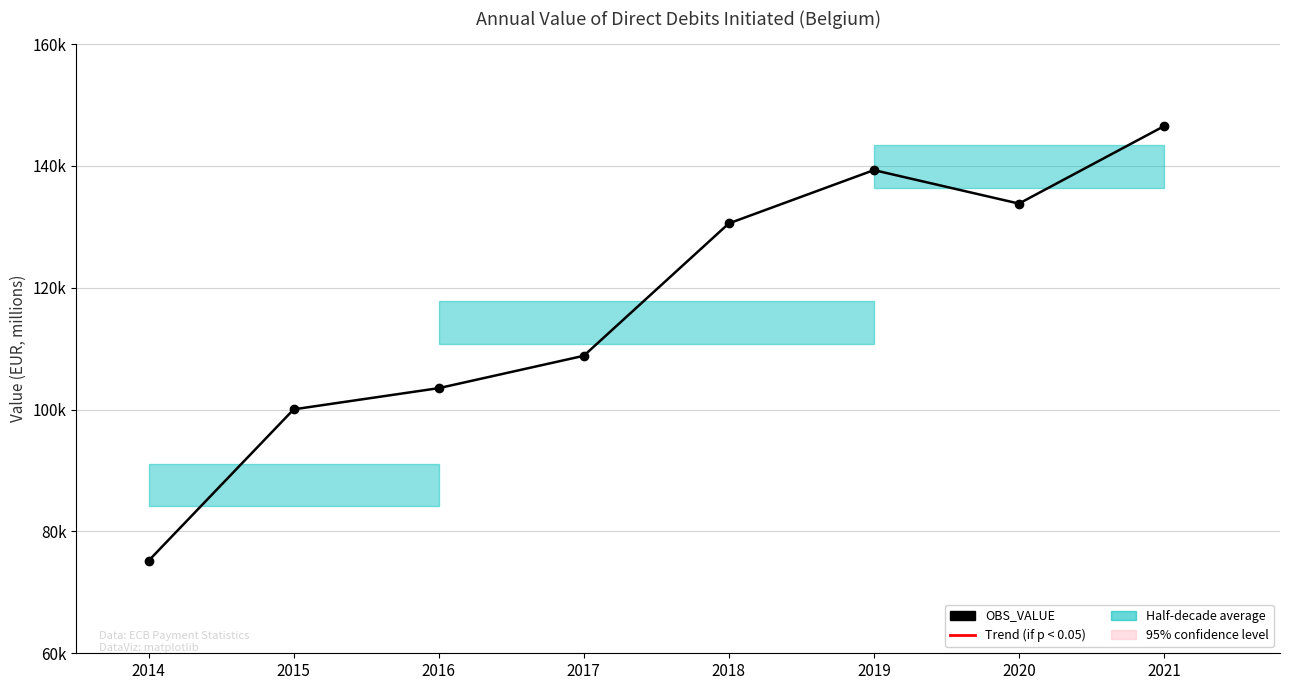

How many interior local peaks (higher than both neighbors) does the data have?

1